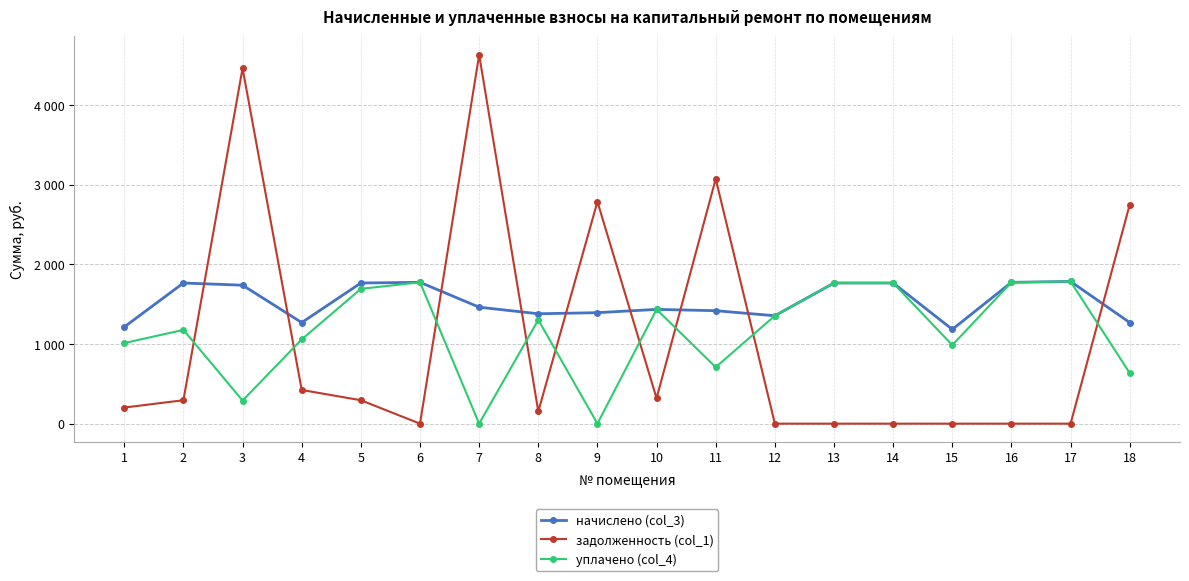

Is it true that начислено (col_3) equals 2711.6 at 2?

False